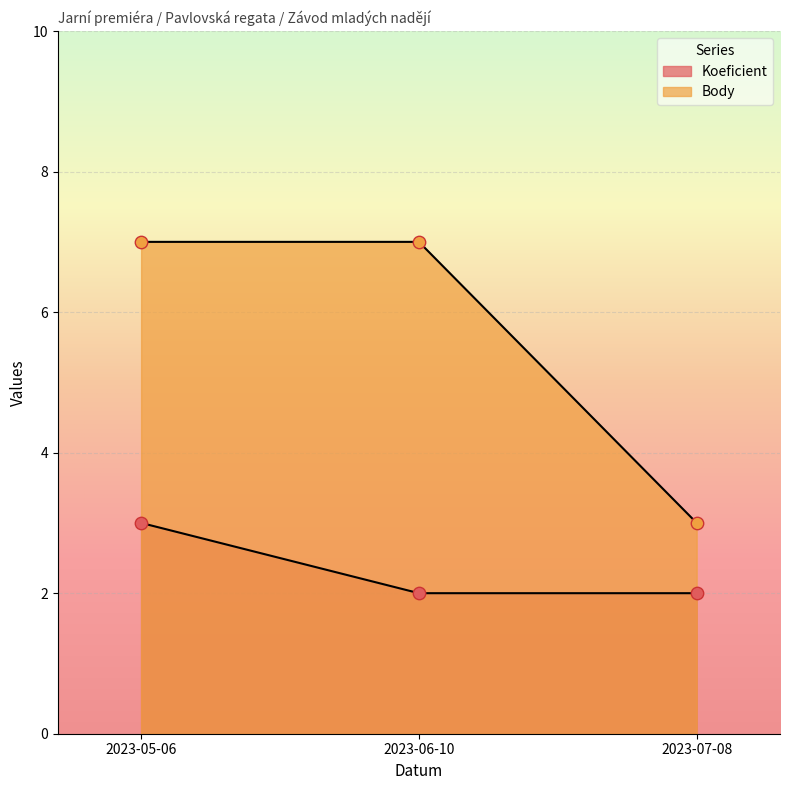

Which series reaches the minimum Y coordinate?

Koeficient